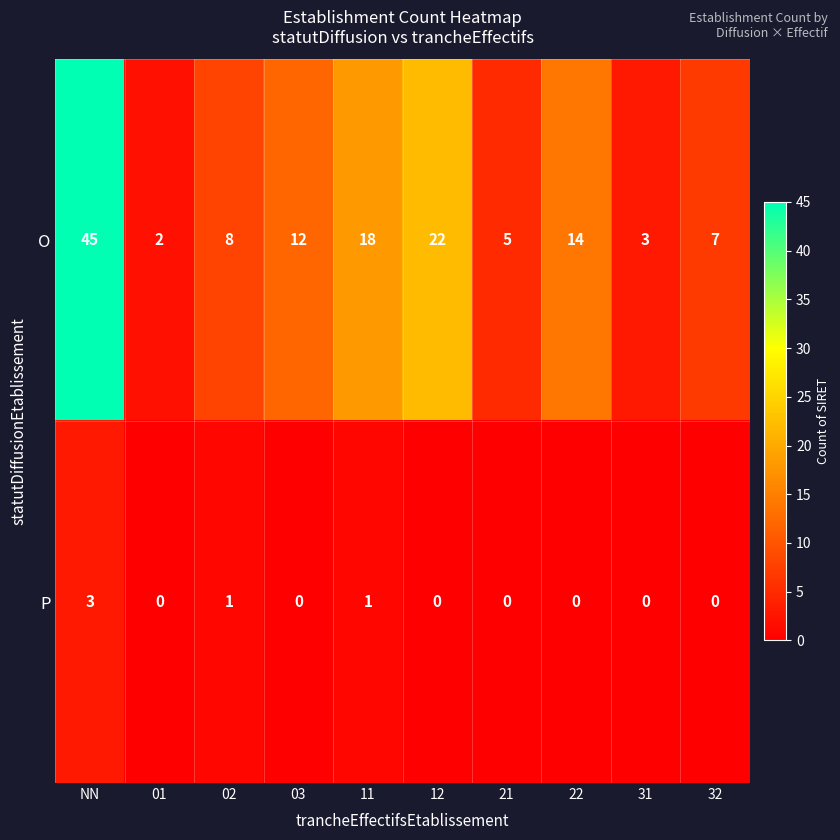

How many data points does each series have?

10